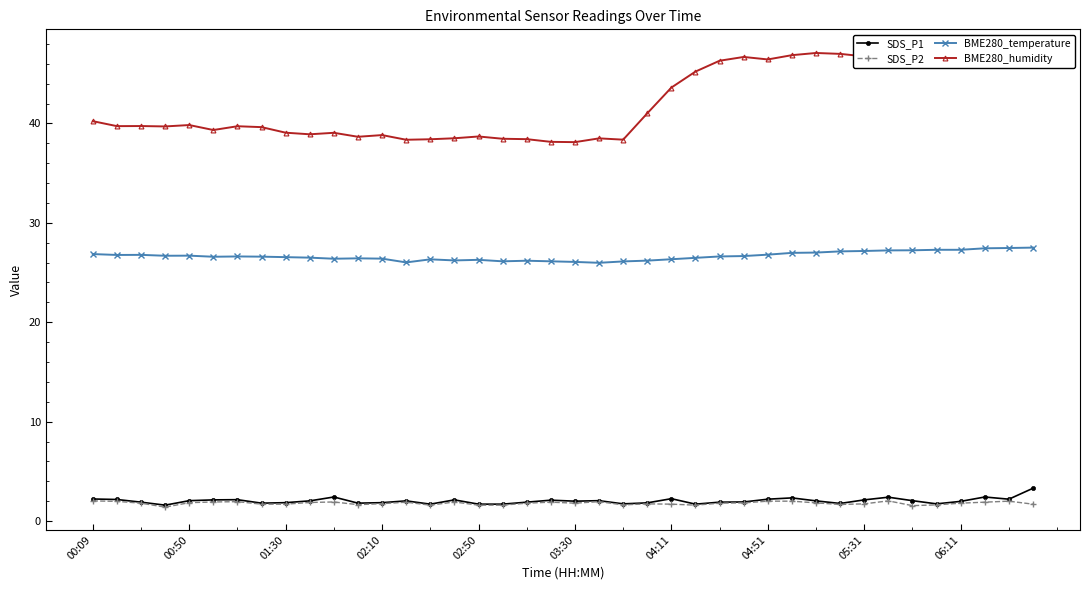

What is the lowest value of the BME280_humidity series?

38.1